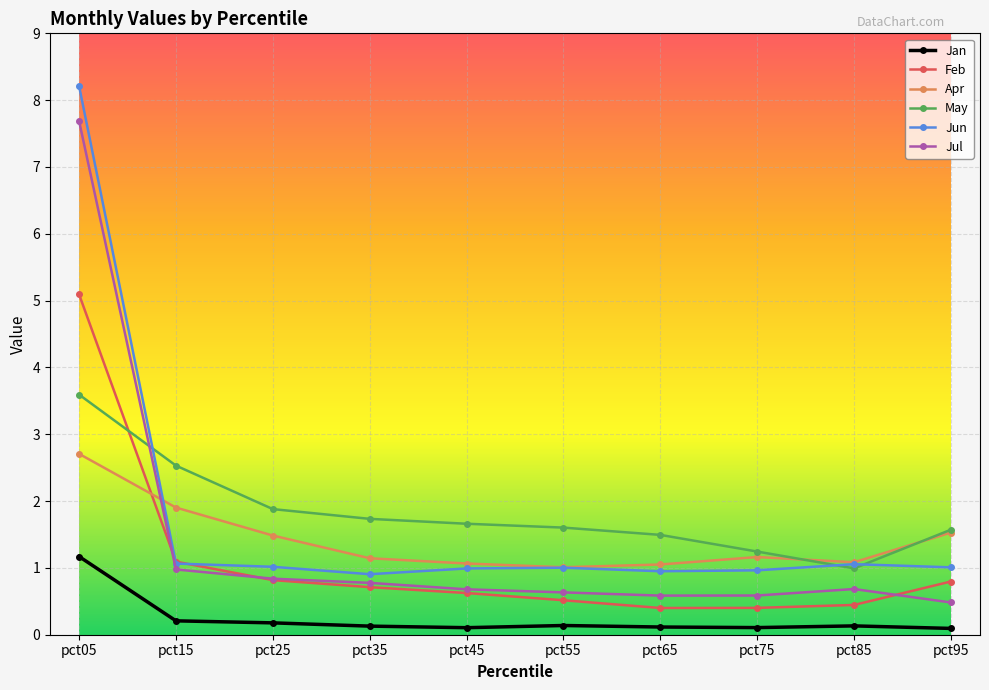

True or false: Apr and Jul intersect in this chart.

True